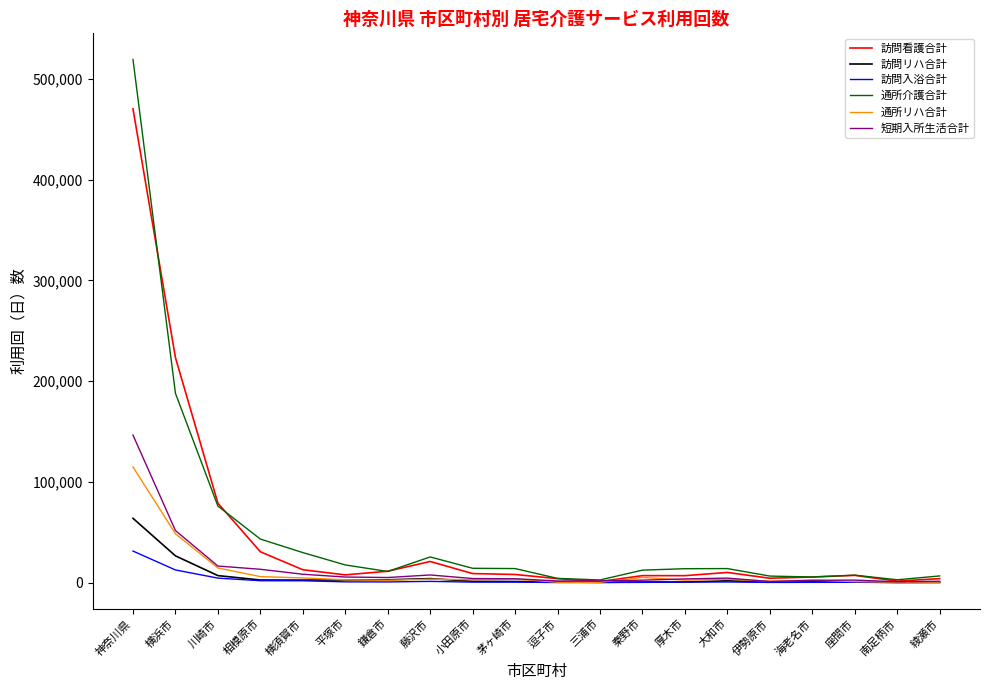

What is the total value across all series at 三浦市?

7225